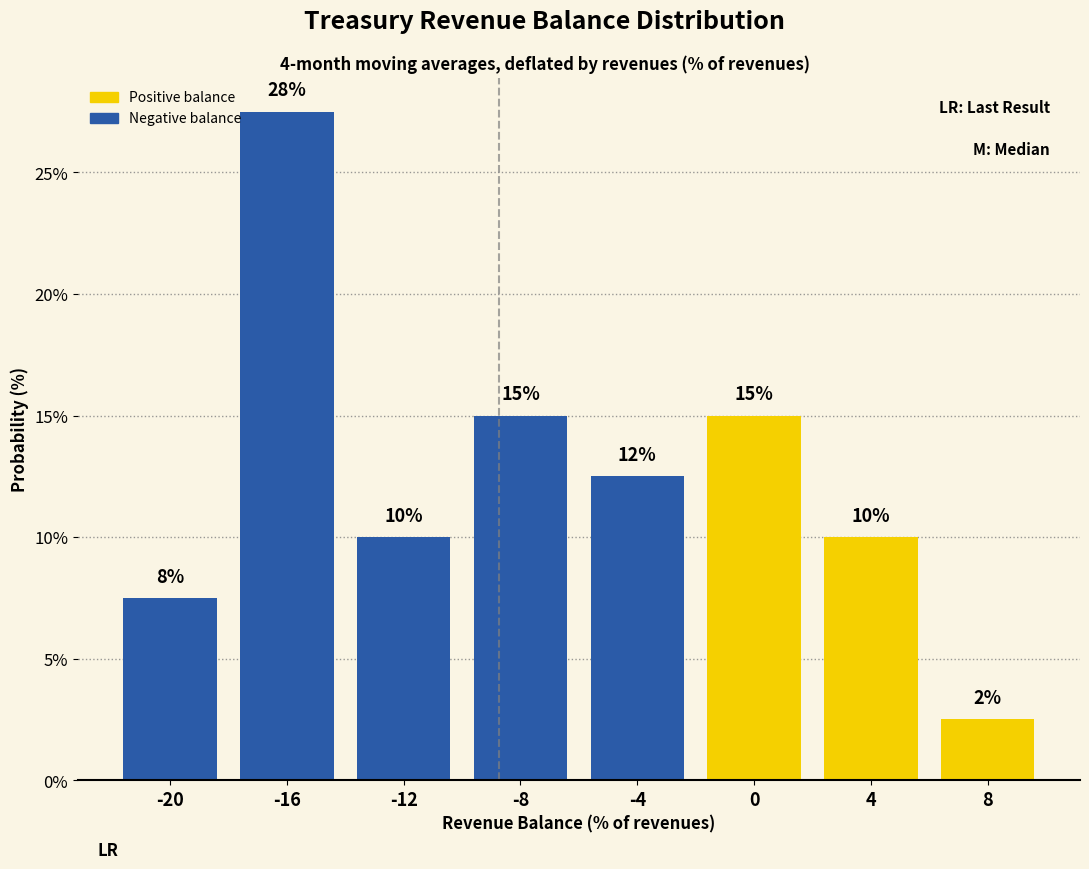

Over which range of the x-axis is the bar tallest?

-18 to -14